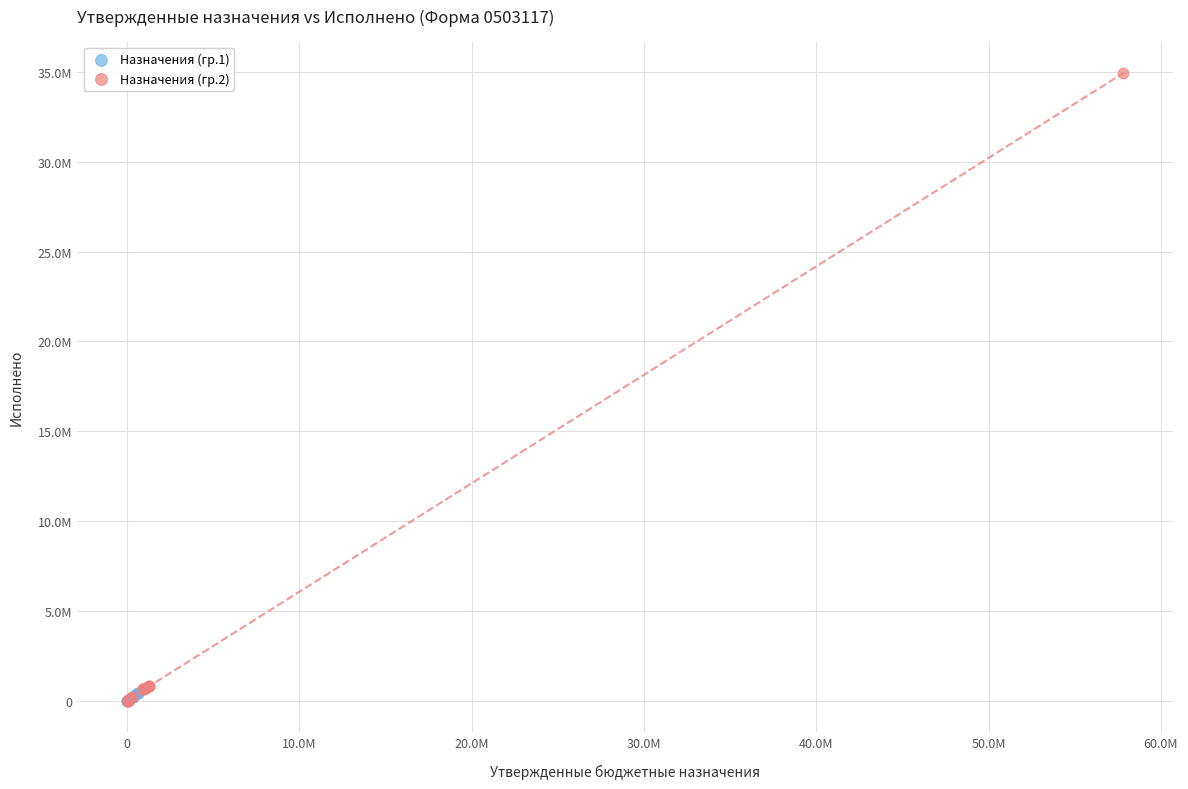

Which series has the largest Y range (max minus min)?

Назначения (гр.2)